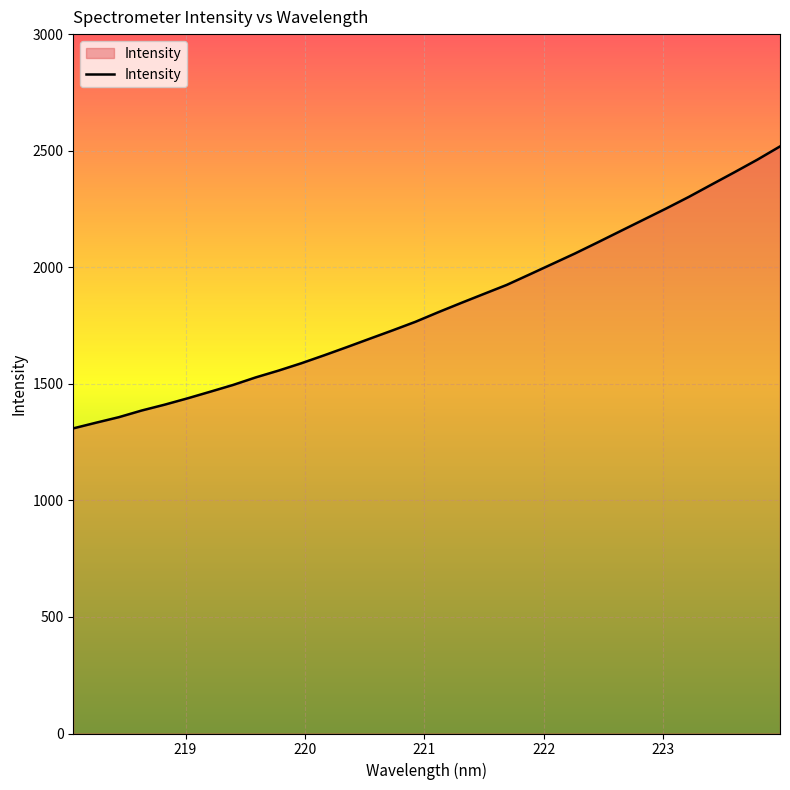

What is the smallest value displayed?

1308.8